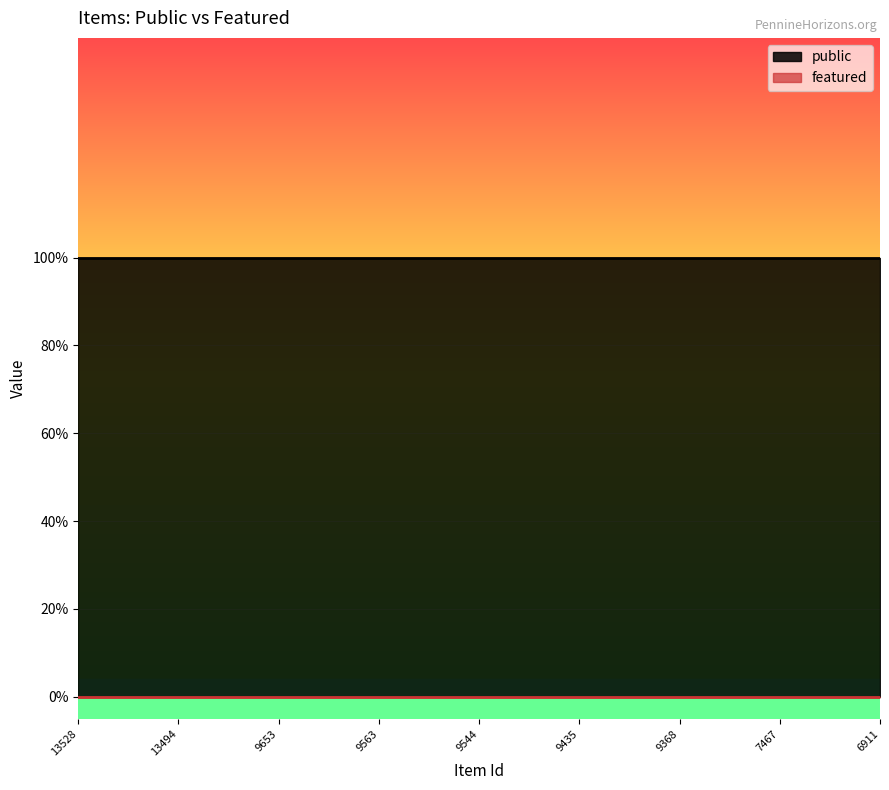

Which label corresponds to the smallest value in the chart?

13528